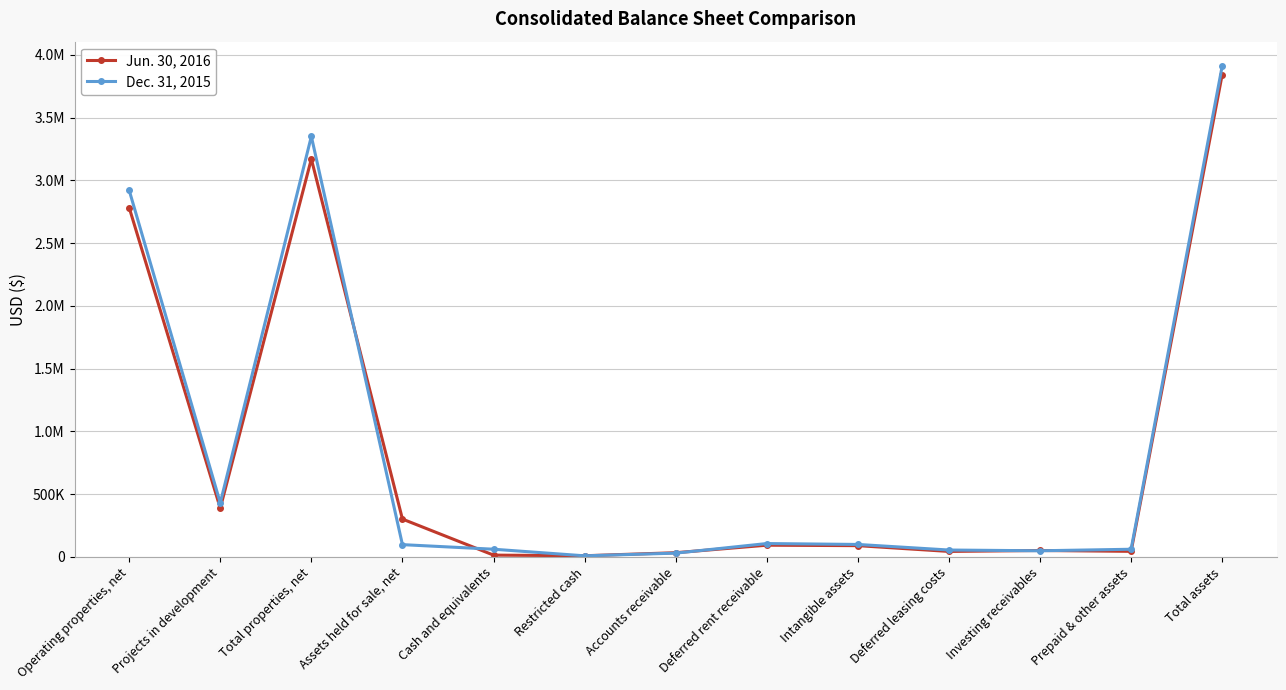

What is the total value across all series at Operating properties, net?

5702859